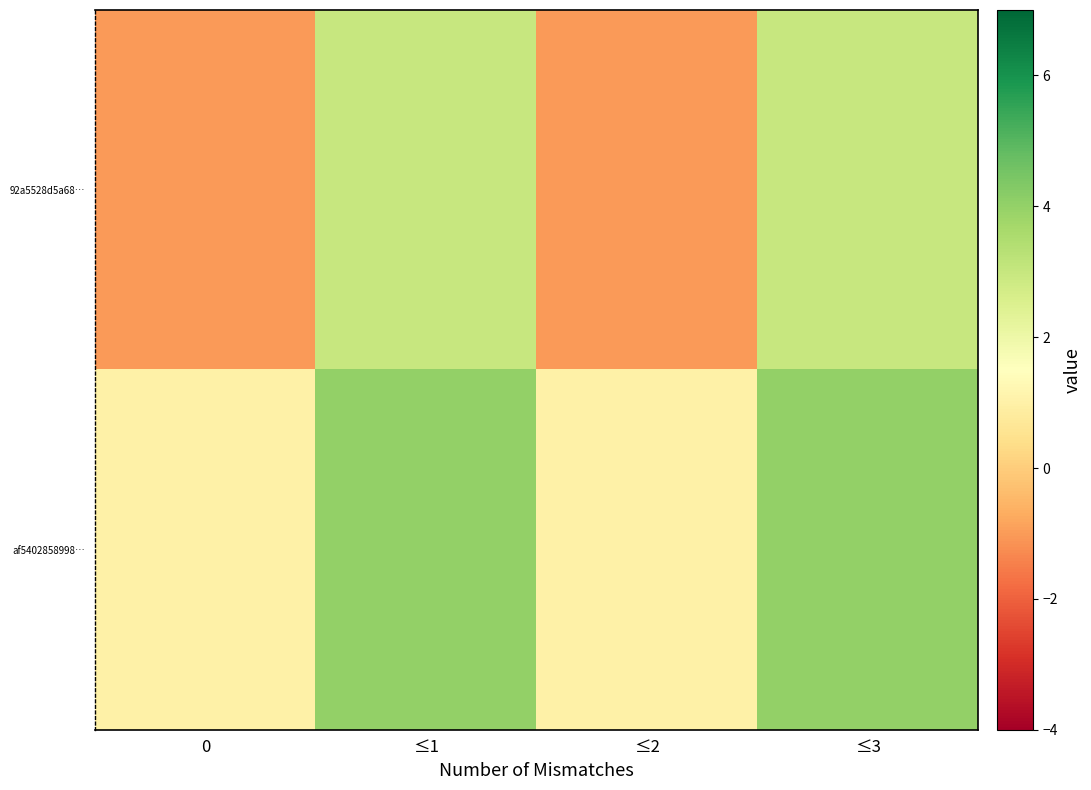

Which series has the largest range (max minus min)?

92a5528d5a68…